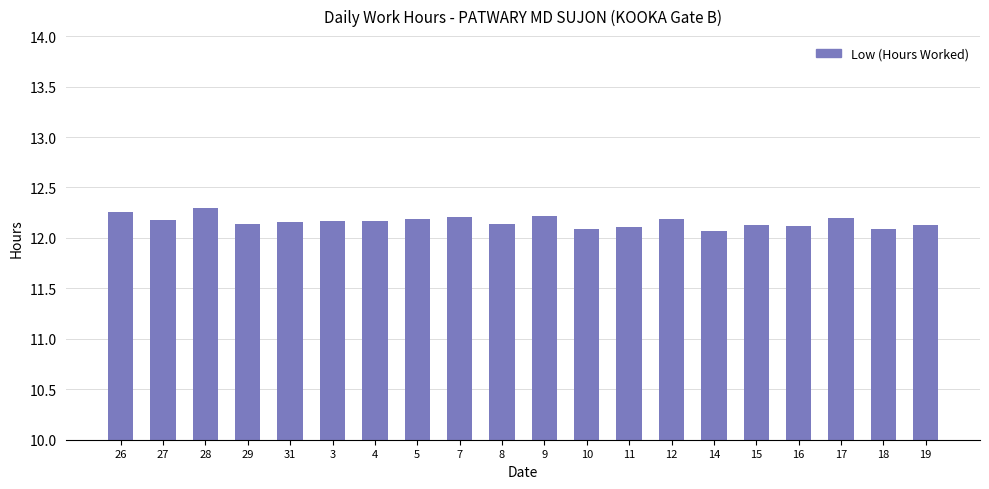

What is the sum of all values?

243.3